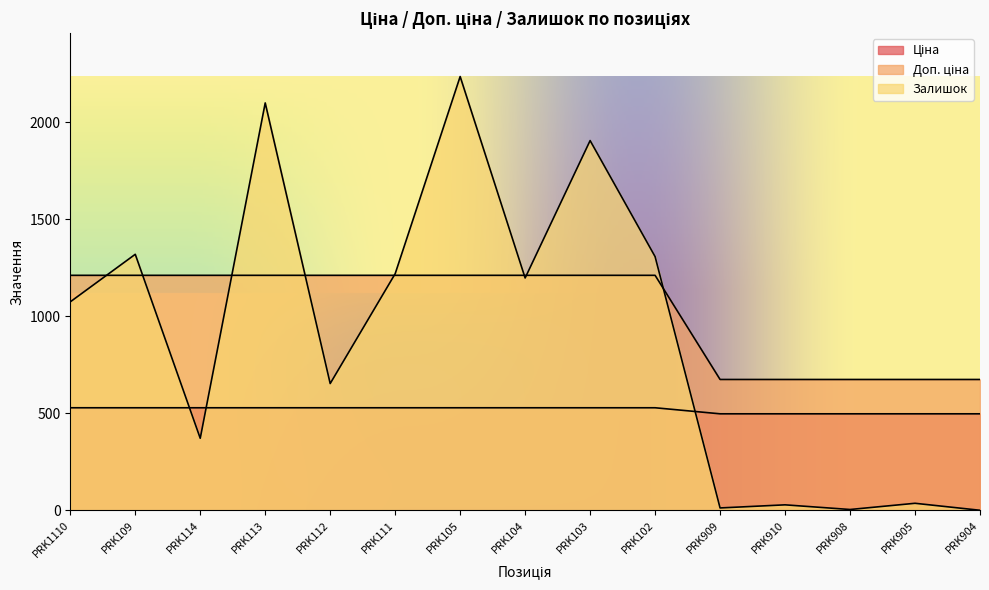

Reading right to left, extract all data points from this chart.

Ціна: 497.1	497.1	497.1	497.1	497.1	528.2	528.2	528.2	528.2	528.2	528.2	528.2	528.2	528.2	528.2
Доп. ціна: 674.0	674.0	674.0	674.0	674.0	1210.7	1210.7	1210.7	1210.7	1210.7	1210.7	1210.7	1210.7	1210.7	1210.7
Залишок: 0.0	36.0	4.0	28.0	12.0	1307.0	1905.0	1197.0	2235.0	1219.0	653.0	2099.0	371.0	1319.0	1074.0